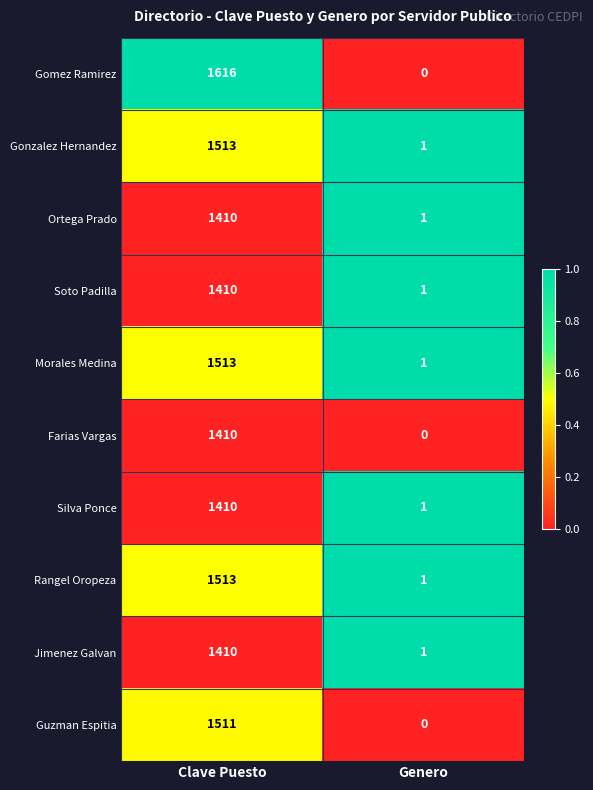

Rank the categories by Soto Padilla value from lowest to highest.

Genero, Clave Puesto